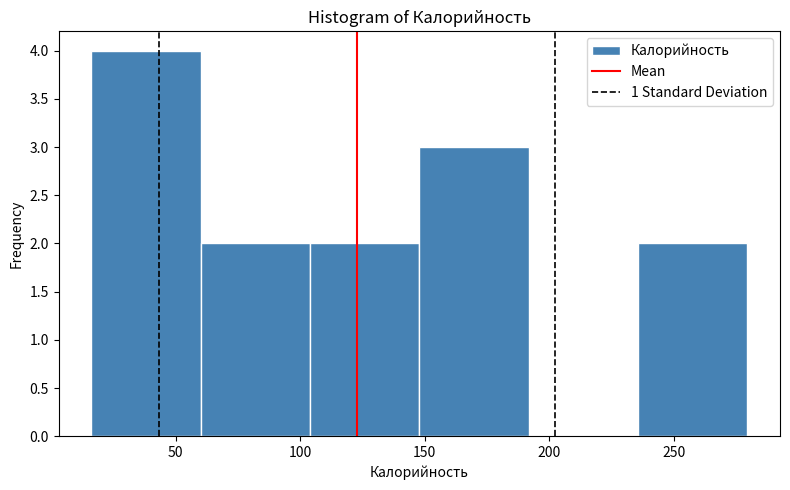

Reading left to right, transcribe this chart: for each bar, give the range it covers on the x-axis and its height. Neither the bar edges nor the heights are printed on the chart, so give them approximately, as read against the axes.

15 to 60: 4
60 to 105: 2
105 to 150: 2
150 to 190: 3
190 to 235: 0
235 to 280: 2